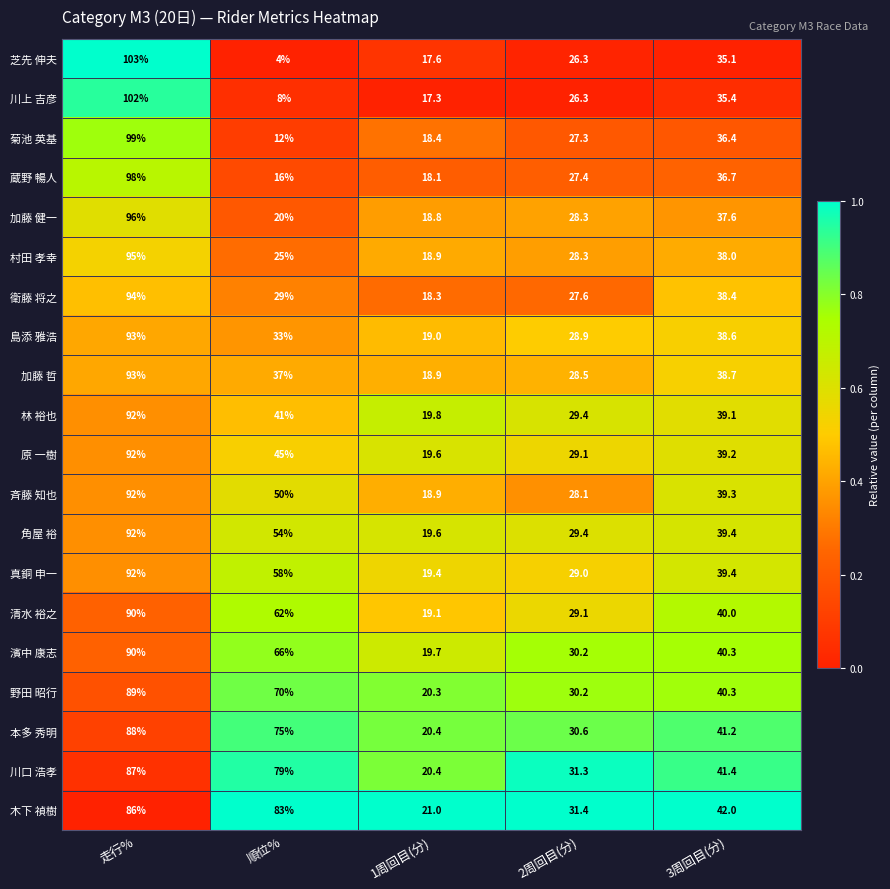

Between 走行% and 2周回目(分), which series saw the biggest shift?

芝先 伸夫